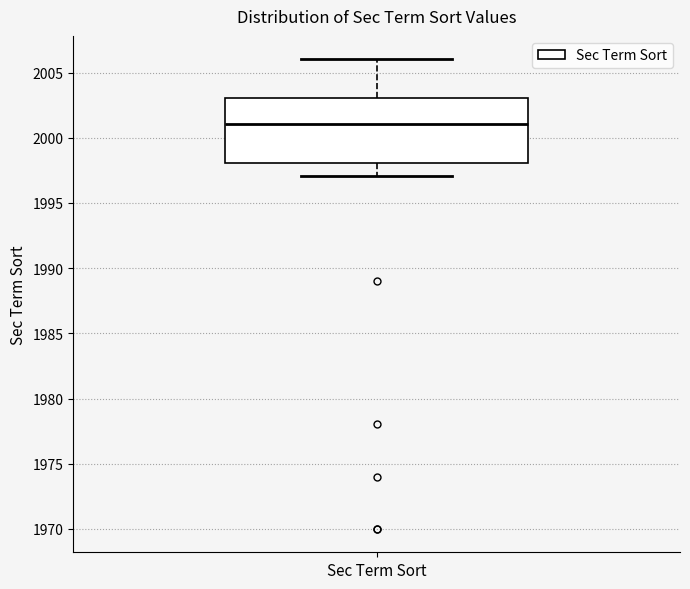

Where does the upper whisker of the box for Sec Term Sort end on the y-axis? The values are not printed on the chart, so give them approximately, as read against the axis.

2006